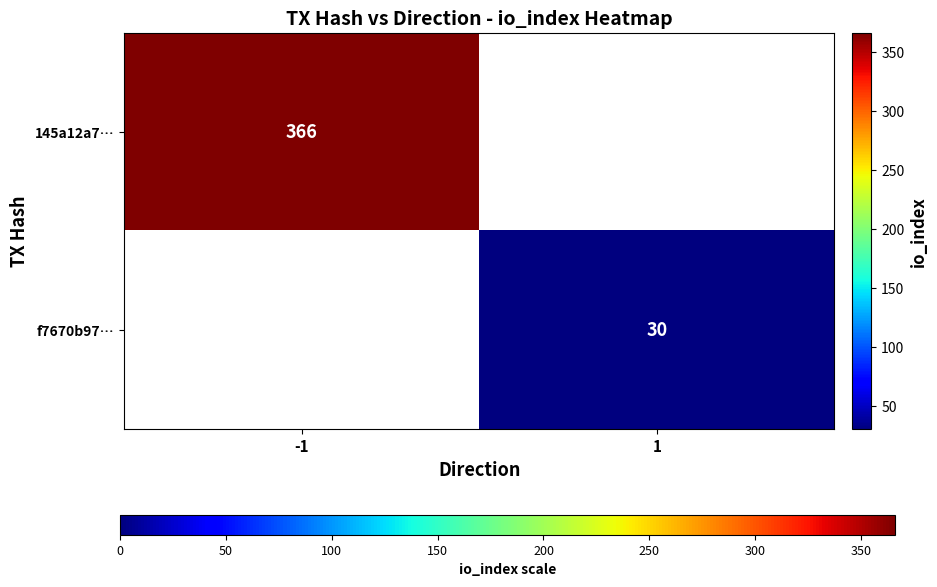

At how many categories does at least one series exceed 79?

1